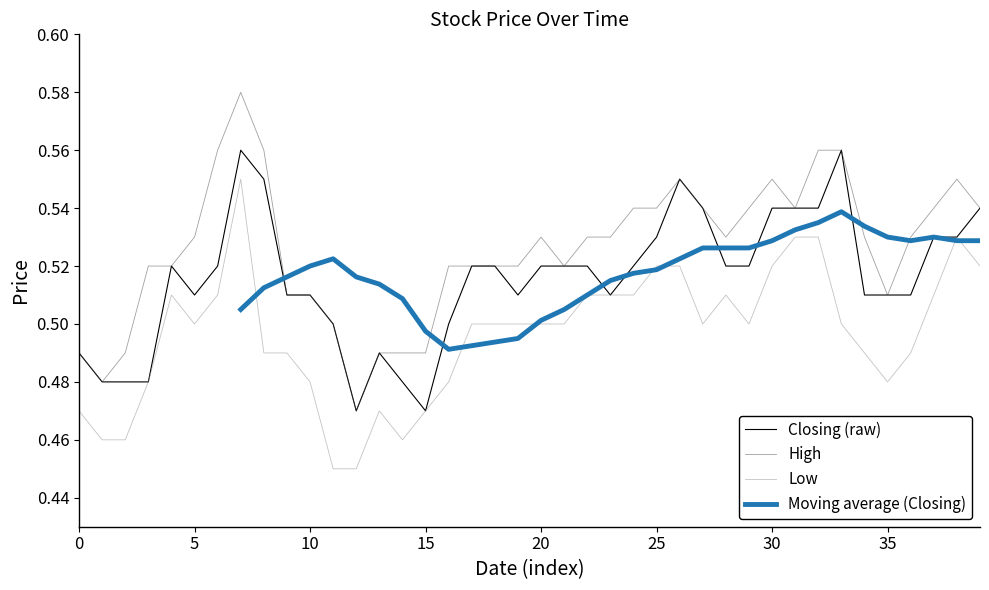

True or false: High and Low intersect in this chart.

False